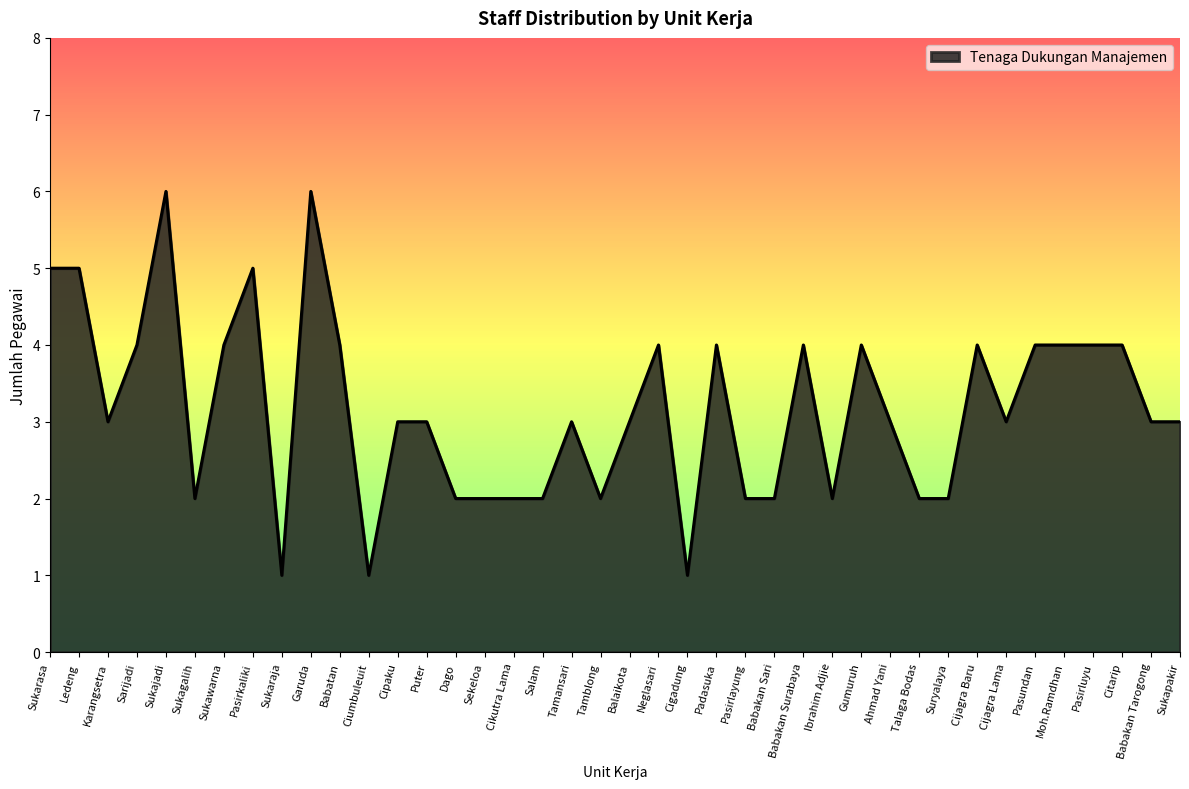

What is the difference between the second highest and minimum values?

5